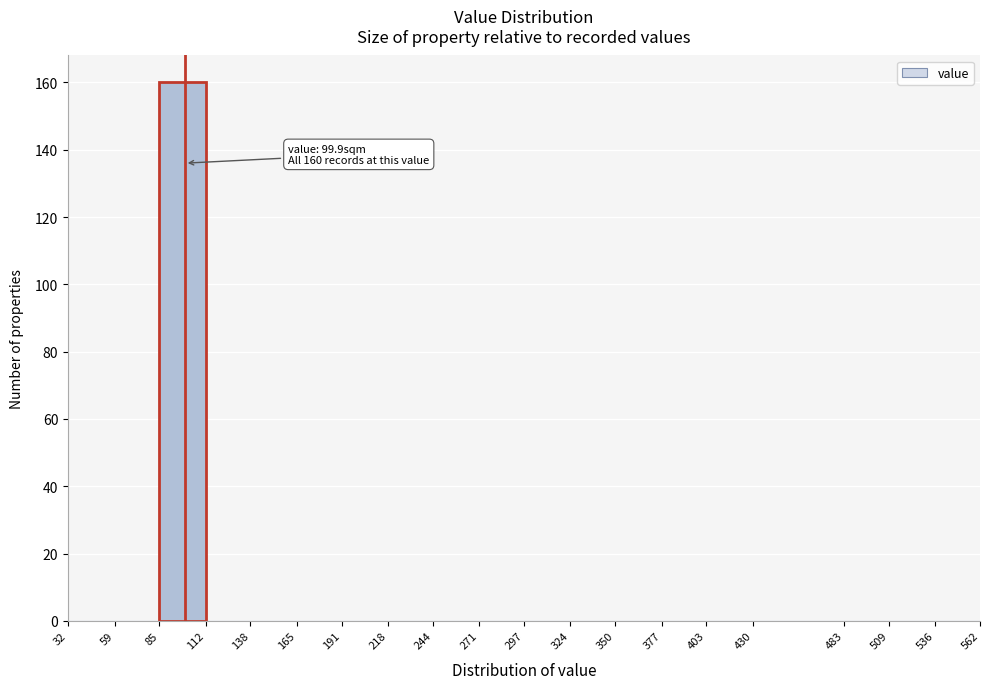

Which range on the x-axis has the tallest bar?

85 to 112